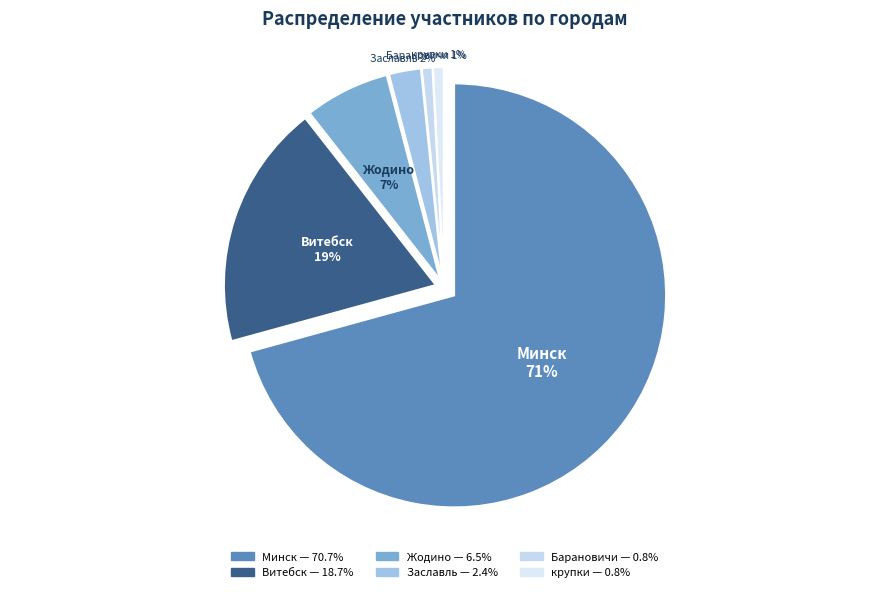

What percentage is NOT represented by Минск?

29.3%